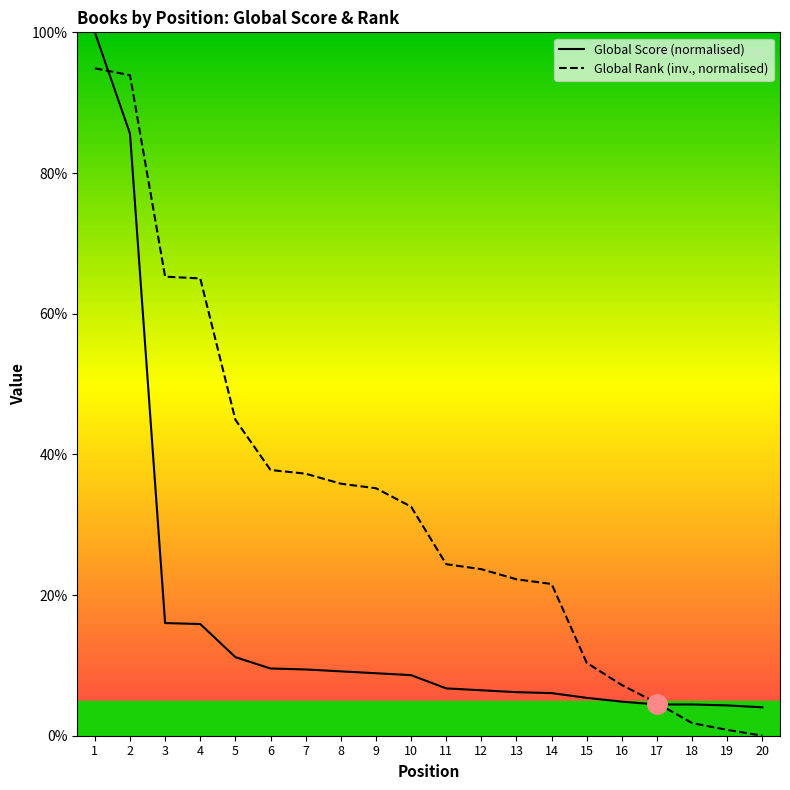

Which series has the widest spread of values?

Global Score (normalised)